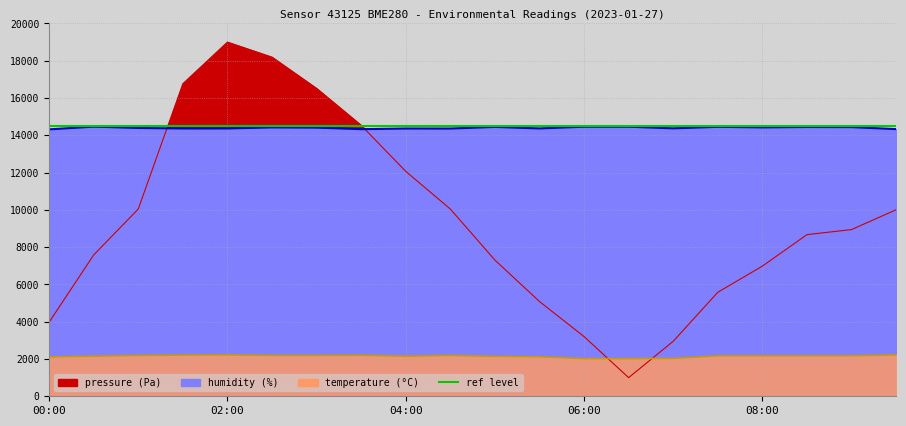

Reading left to right, transcribe all the data shown in this chart.

pressure: 00:00=3972.0	00:30=7581.0	01:00=10045.3	01:30=16765.4	02:00=19000.0	02:30=18191.5	03:00=16513.1	03:30=14534.0	04:00=12066.5	04:30=10045.3	05:00=7306.1	05:30=5084.4	06:00=3202.3	06:30=1000.0	07:00=2950.1	07:30=5579.2	08:00=6982.8	08:30=8670.9	09:00=8942.5	09:30=10006.5
humidity: 00:00=14317.5	00:30=14464.5	01:00=14394.0	01:30=14365.5	02:00=14367.0	02:30=14422.5	03:00=14412.0	03:30=14328.0	04:00=14364.0	04:30=14362.5	05:00=14449.5	05:30=14368.5	06:00=14460.0	06:30=14460.0	07:00=14373.0	07:30=14454.0	08:00=14424.0	08:30=14445.0	09:00=14439.0	09:30=14331.0
temperature: 00:00=2110.0	00:30=2150.0	01:00=2190.0	01:30=2210.0	02:00=2220.0	02:30=2190.0	03:00=2190.0	03:30=2200.0	04:00=2150.0	04:30=2190.0	05:00=2140.0	05:30=2120.0	06:00=2020.0	06:30=2020.0	07:00=2030.0	07:30=2170.0	08:00=2170.0	08:30=2170.0	09:00=2170.0	09:30=2220.0